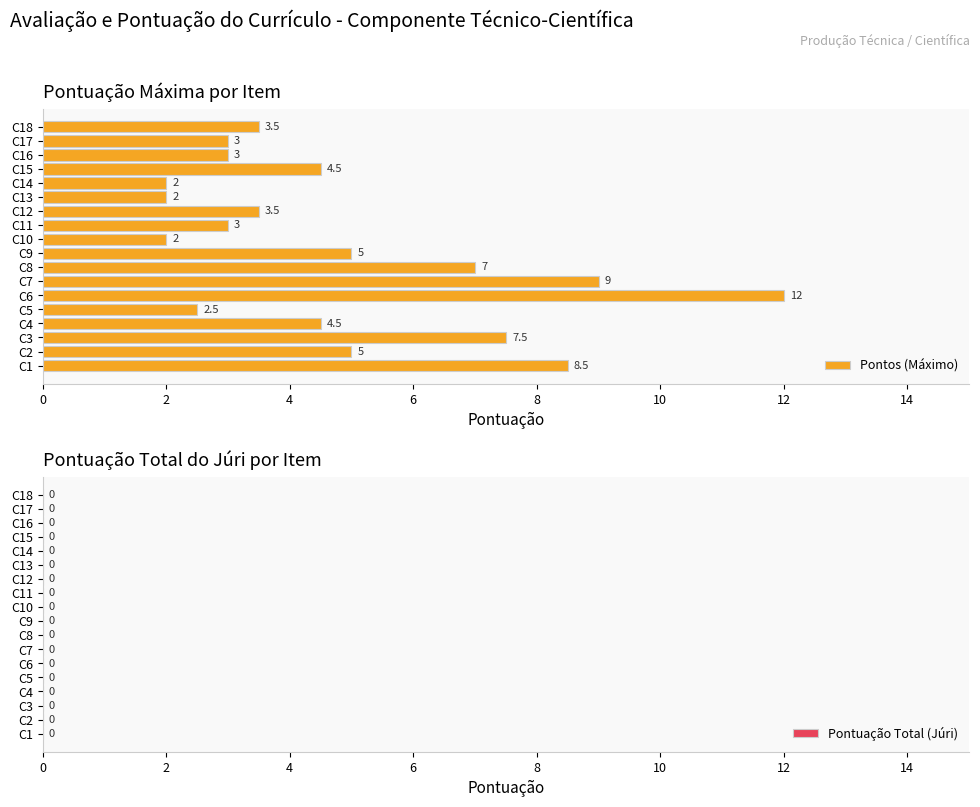

What is the difference between the maximum and minimum values?

10.0